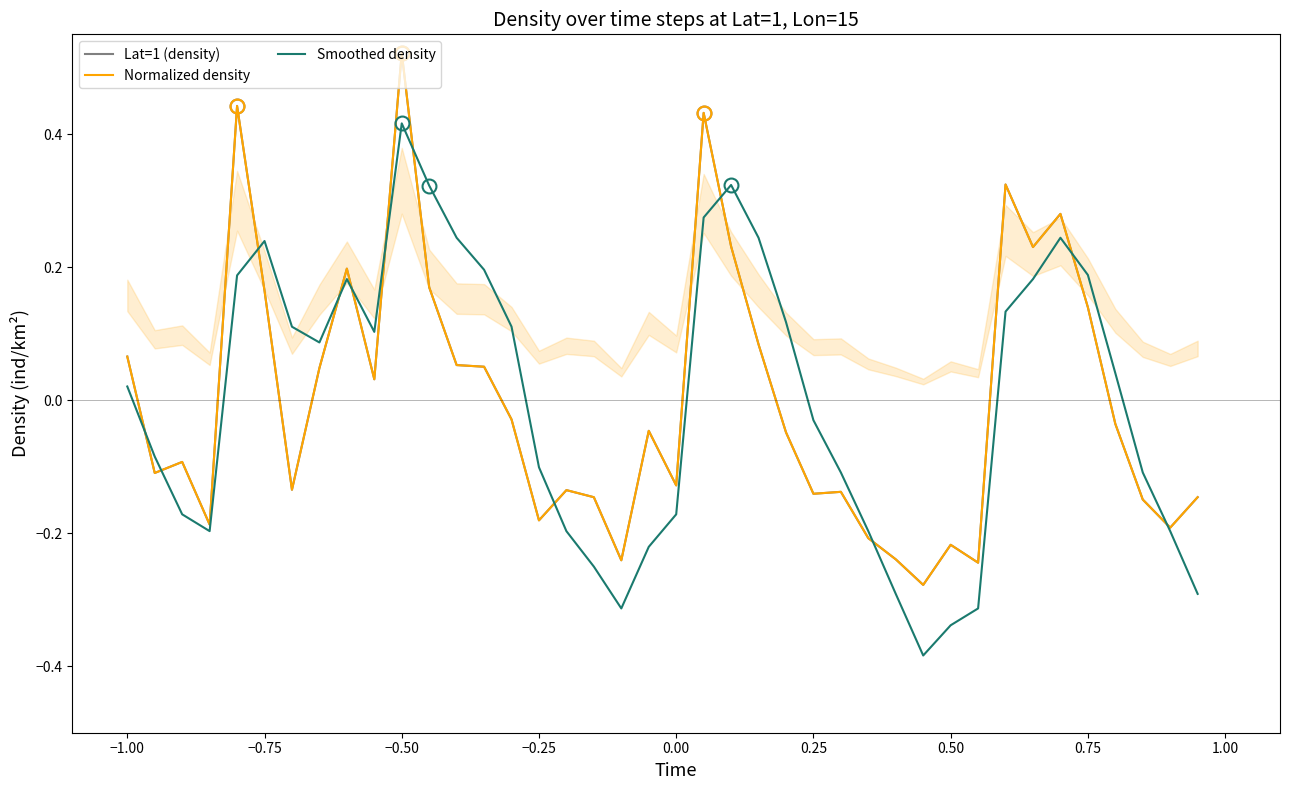

What is the difference between the maximum and minimum values in the Smoothed density series?

0.8